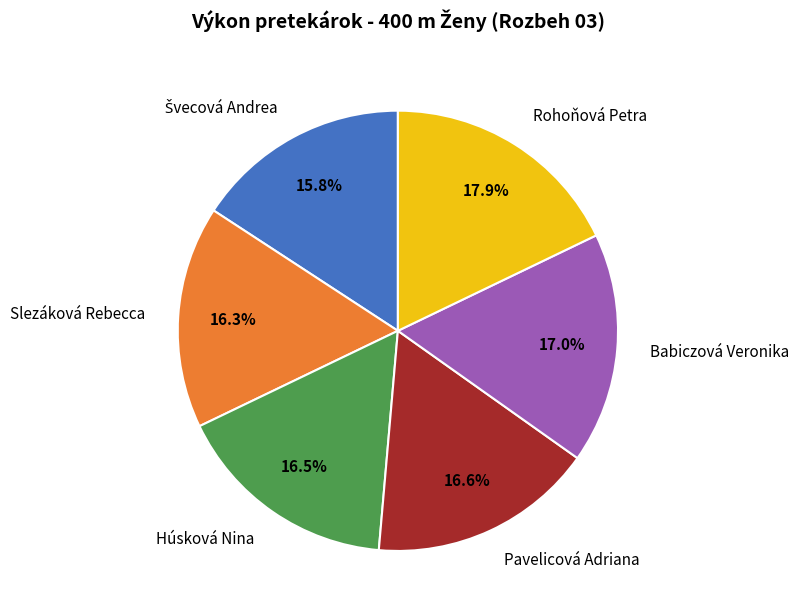

To the nearest percent, what is the average slice percentage?

17%